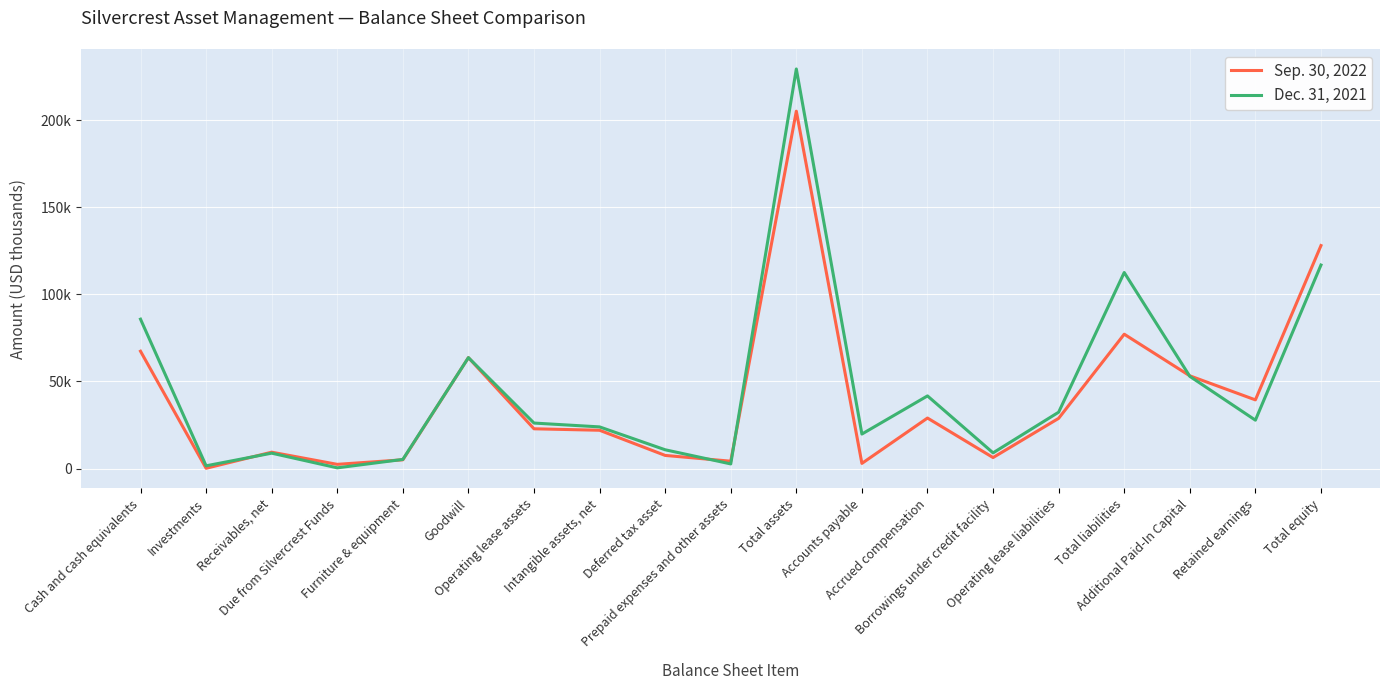

How many series are shown in this chart?

2